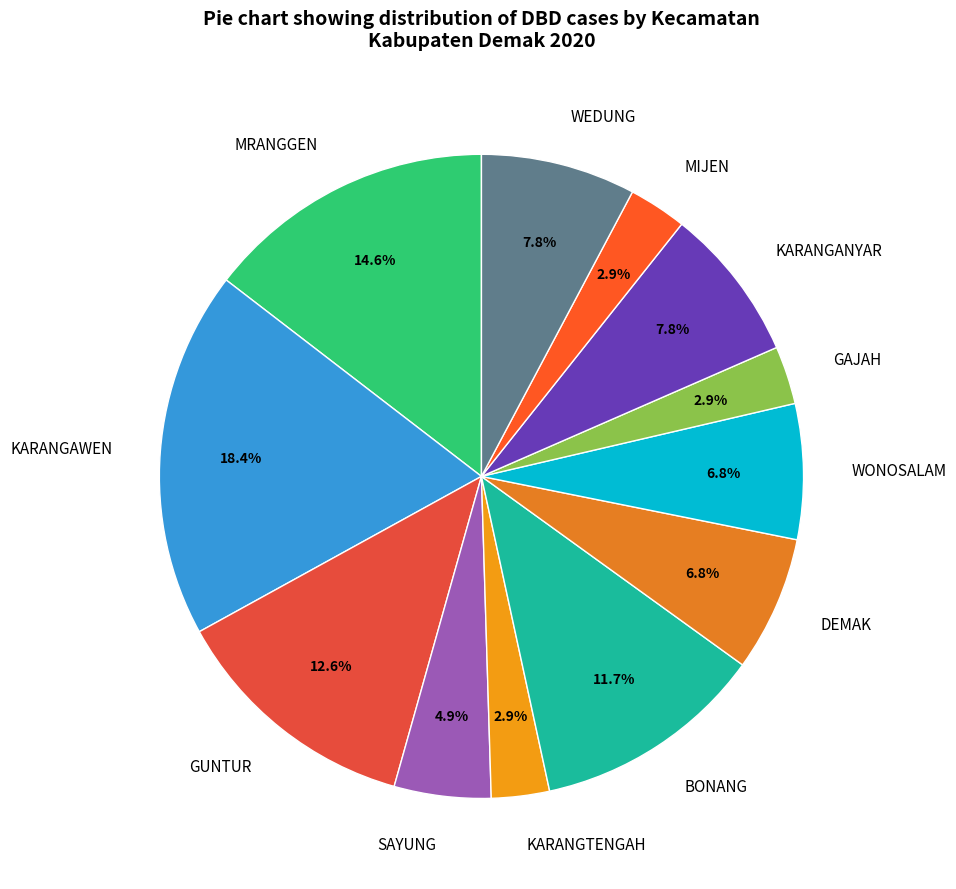

Count the number of slices in the pie.

12